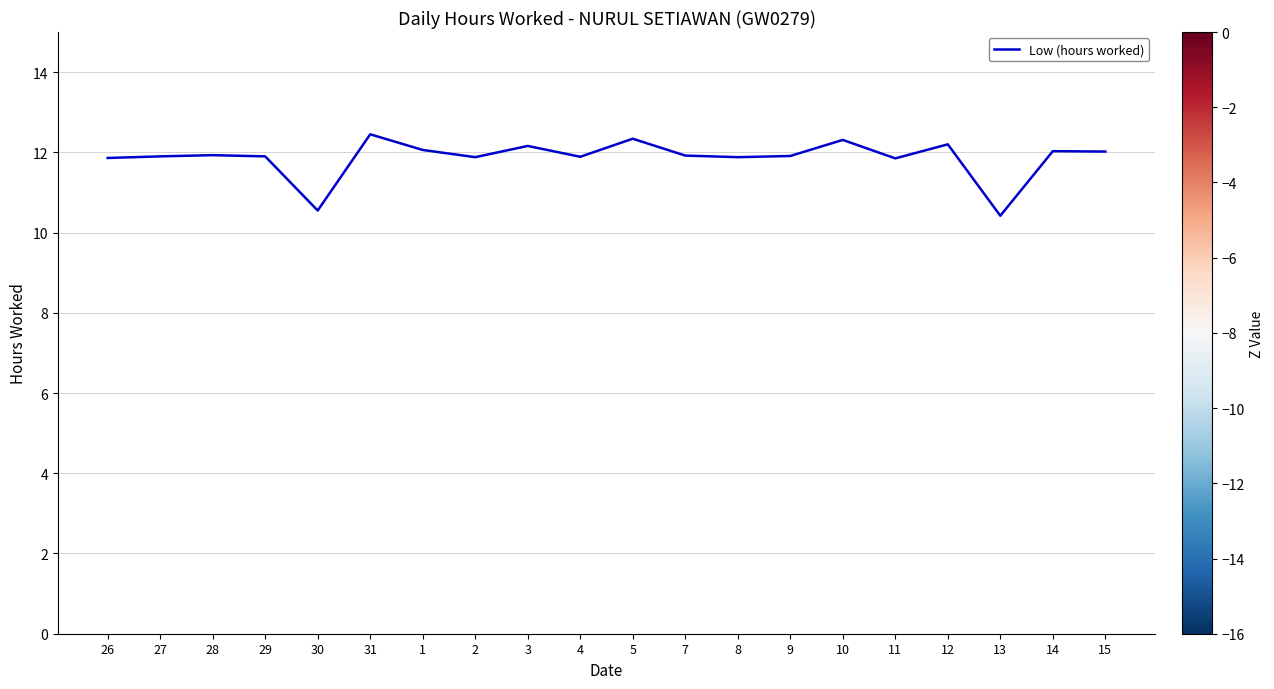

What position from the left is 4?

10